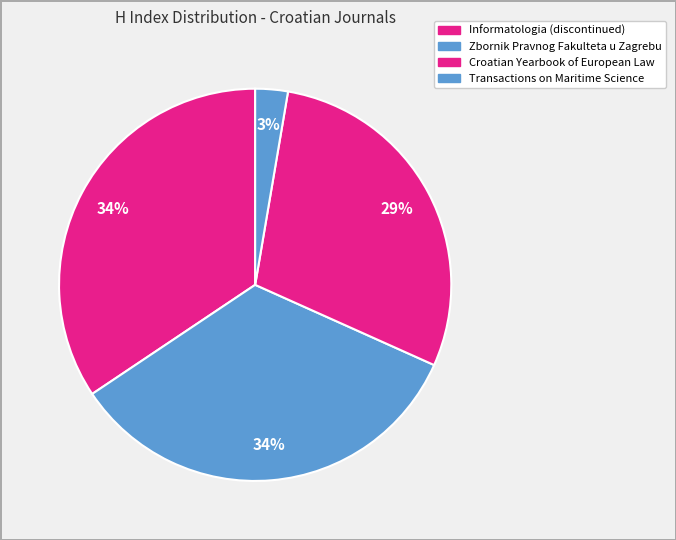

How many slices are in this pie chart?

4